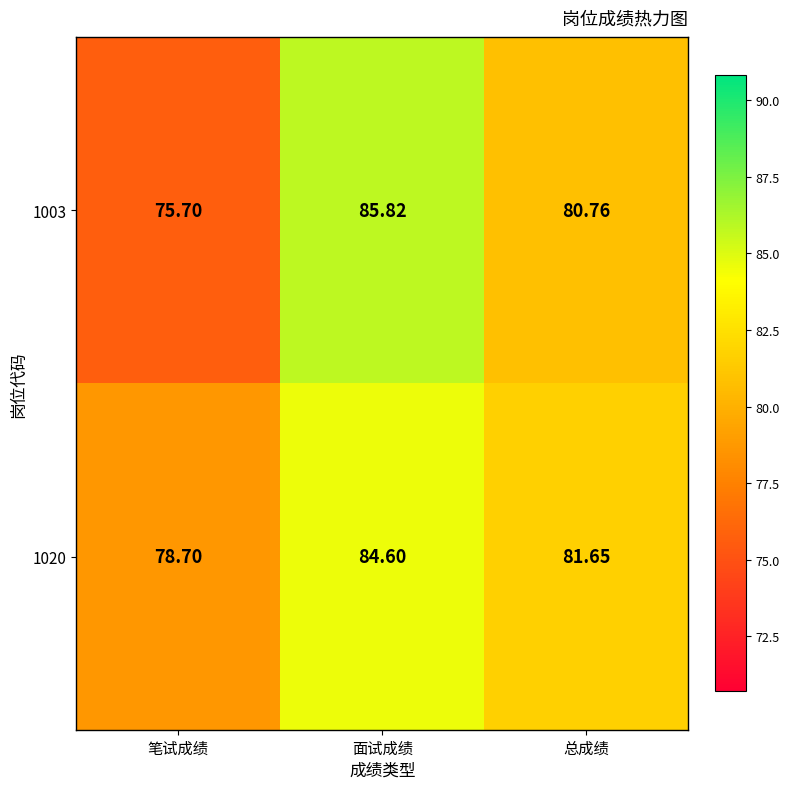

At which category is the sum across all series the highest?

面试成绩